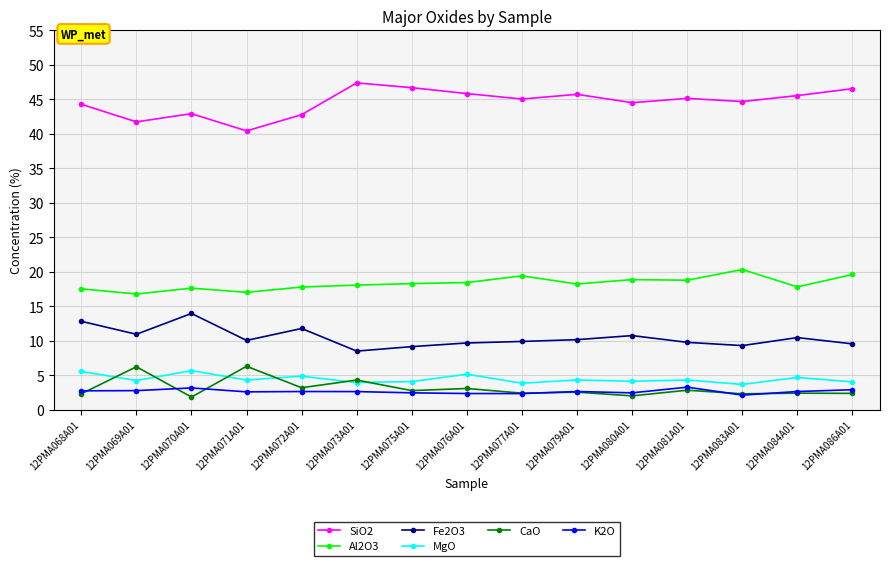

True or false: SiO2 has a value of 47.4 at 12PMA073A01.

True